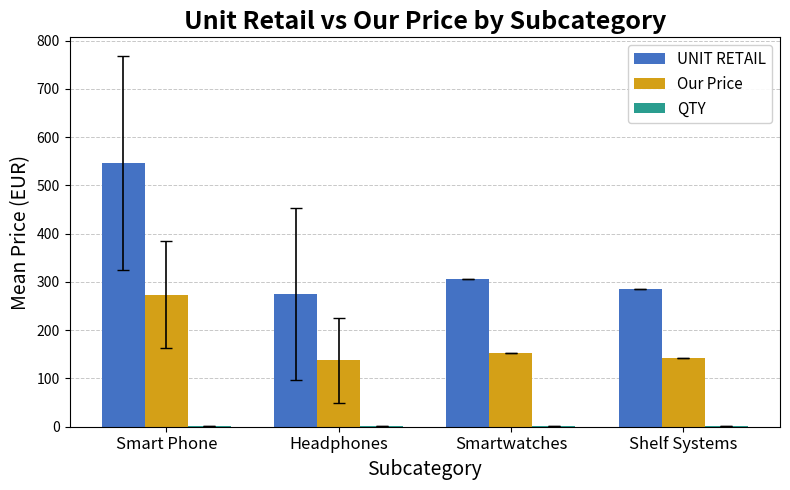

What is the sum of all Our Price values?

707.1